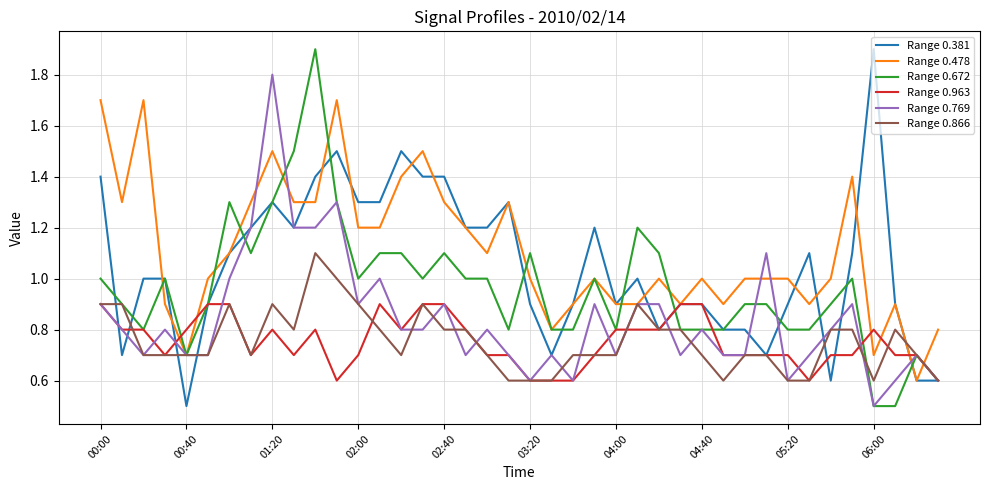

What is the maximum value for Range 0.866?

1.1